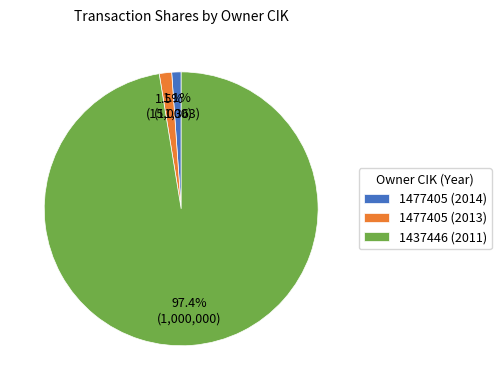

Which has a higher value, 1437446 (2011) or 1477405 (2013)?

1437446 (2011)